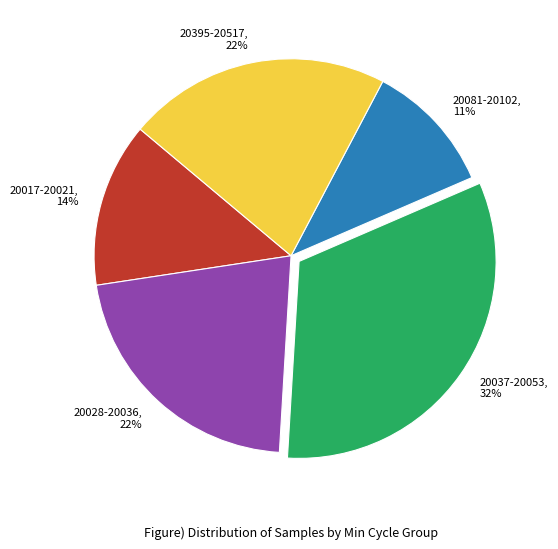

True or false: 20017-20021, 14% accounts for 1% of the total.

False